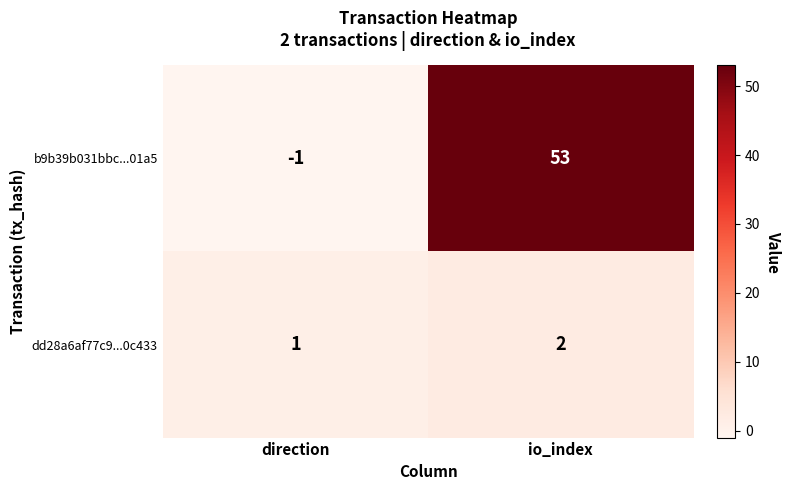

Reading left to right, transcribe all the data shown in this chart.

b9b39b031bbc...01a5: -1	53
dd28a6af77c9...0c433: 1	2